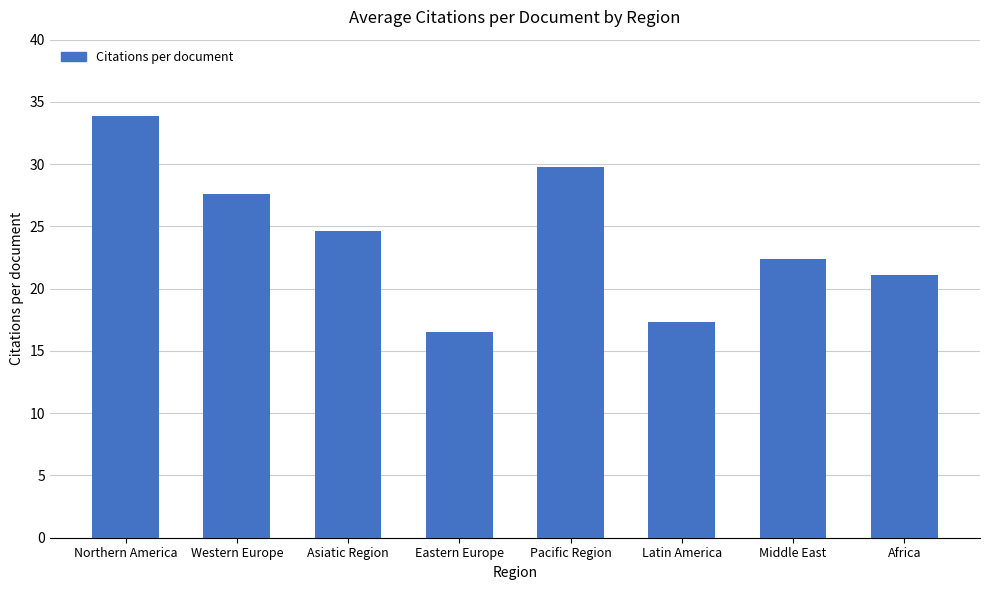

What is the ratio of the value at Western Europe to the value at Northern America?

0.8